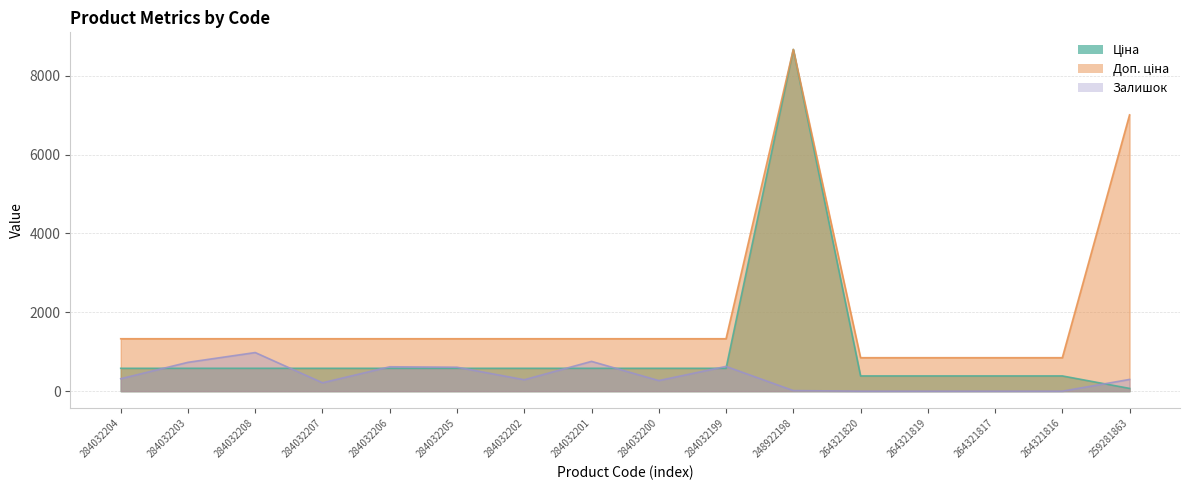

Does the chart have visible grid lines?

Yes